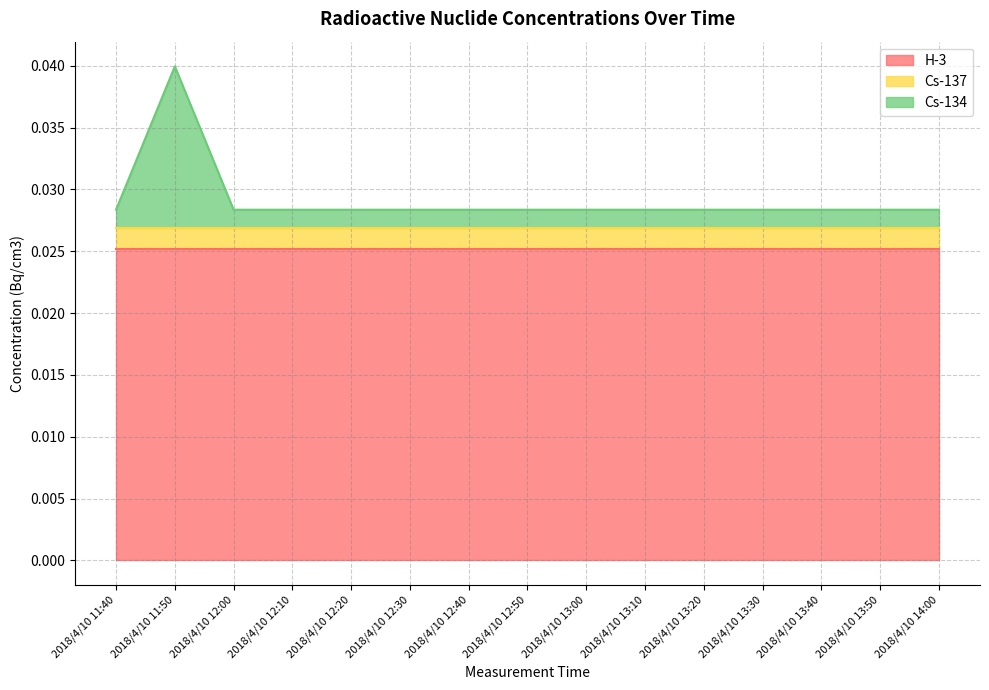

At which category does Cs-134 reach its first local peak?

2018/4/10 11:50